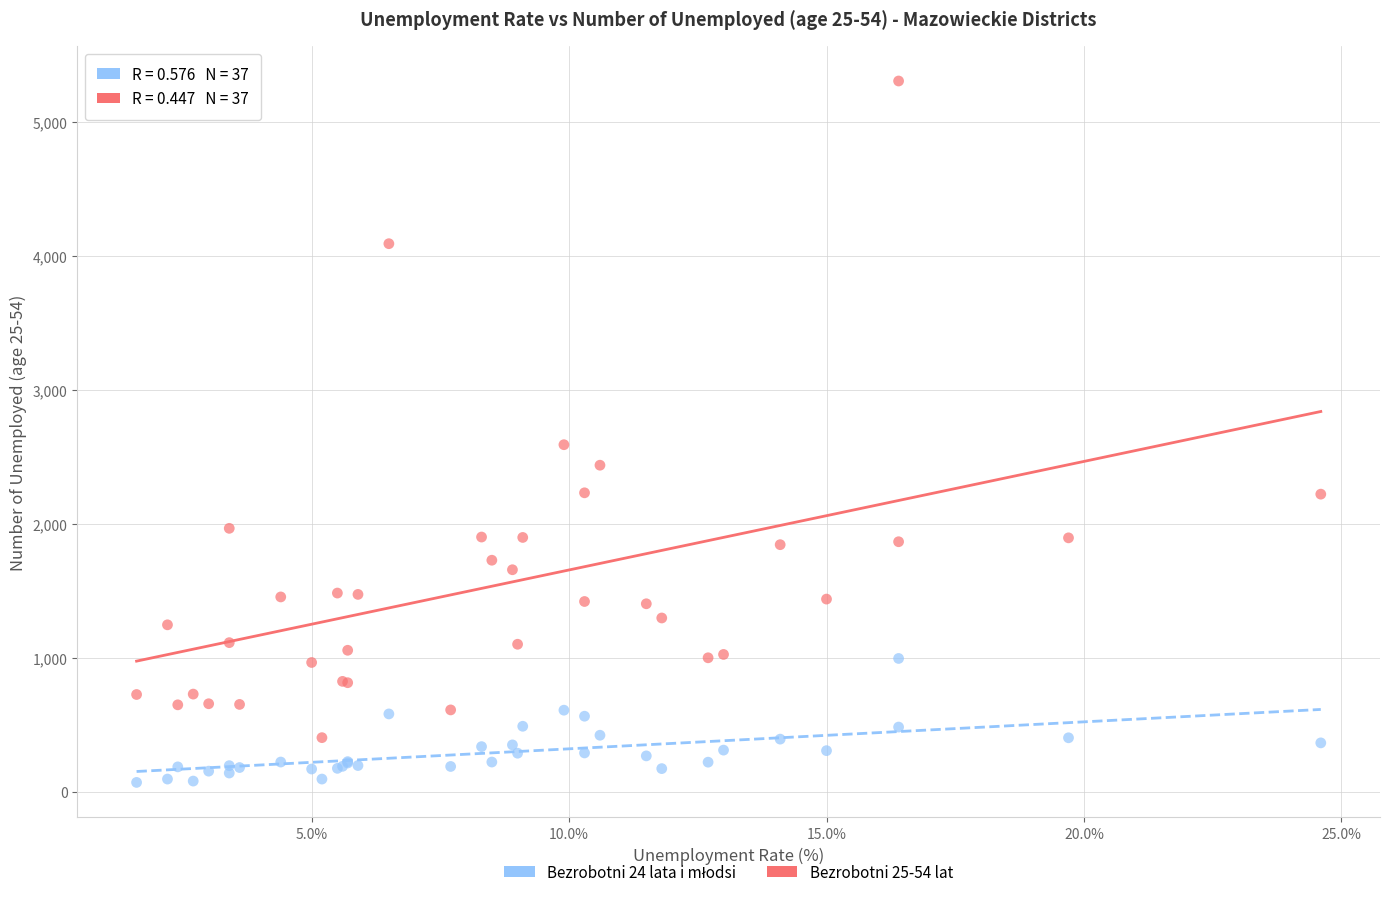

Across all series, what Y value is closest to 2689?

2592